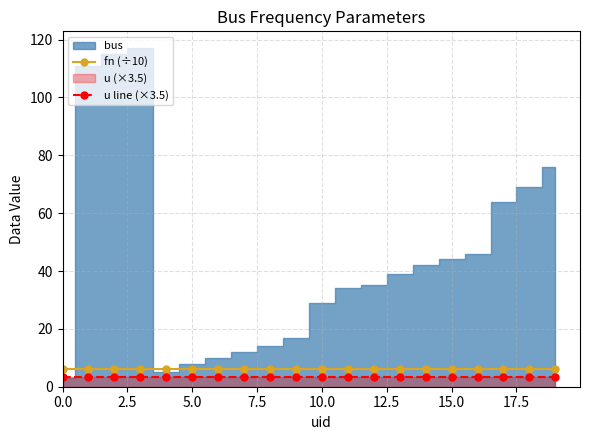

True or false: u line (×3.5) and fn (÷10) intersect in this chart.

False